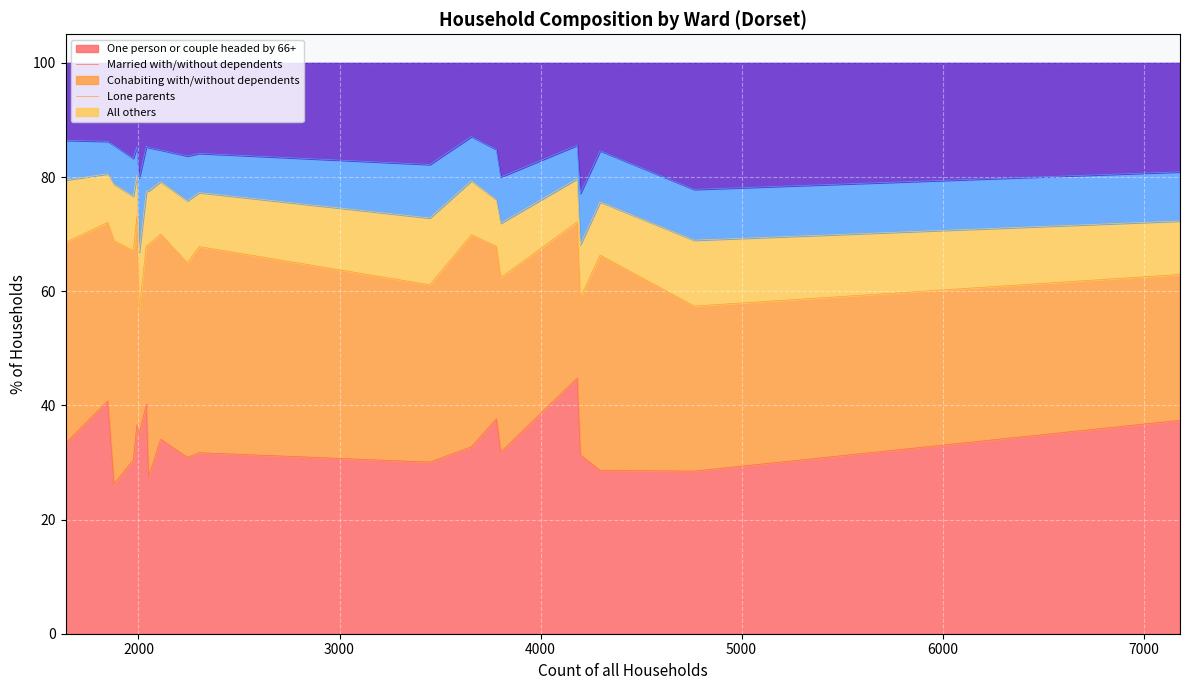

Rank the categories by % of households one person or couple he… value from highest to lowest.

Ferndown North Ward, Chesil Bank Ward, Beaminster Ward, Ferndown South Ward, Bridport Ward, Beacon Ward, Dorchester Poundbury Ward, Chalk Valleys Ward, Crossways Ward, Colehill and Wimborne Minster East Ward, Dorchester East Ward, Eggardon Ward, Dorchester West Ward, Charminster St. Mary's Ward, Blackmore Vale, Chickerell Ward, Corfe Mullen Ward, Blandford Ward, Cranborne and Alderholt Ward, Cranborne Chase Ward